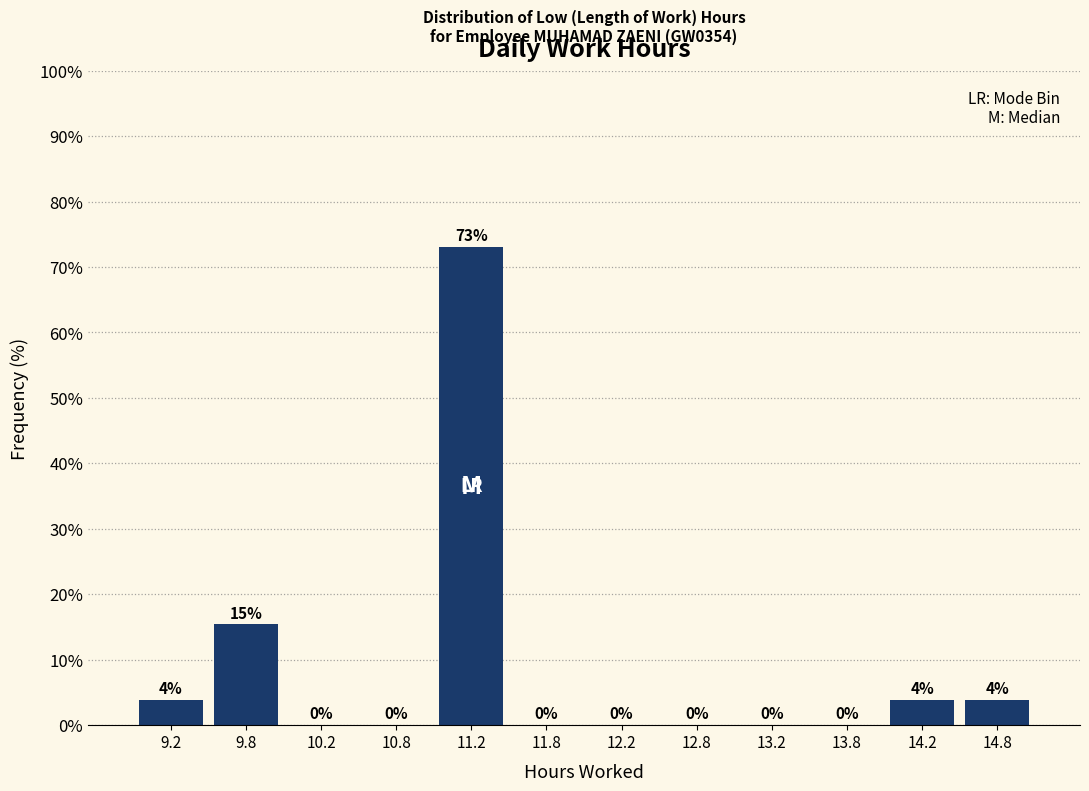

Which range on the x-axis has the tallest bar?

11.0 to 11.5